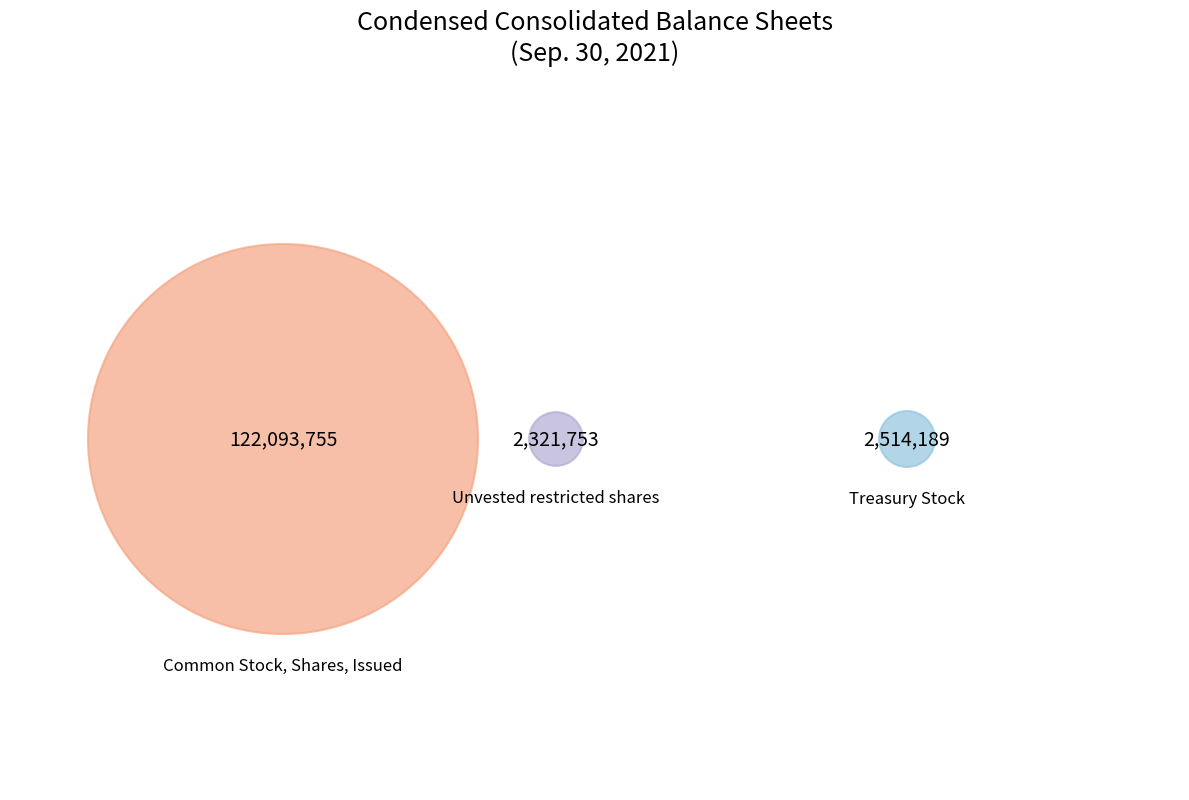

To the nearest percent, what portion does Common Stock, Shares, Issued represent?

96%